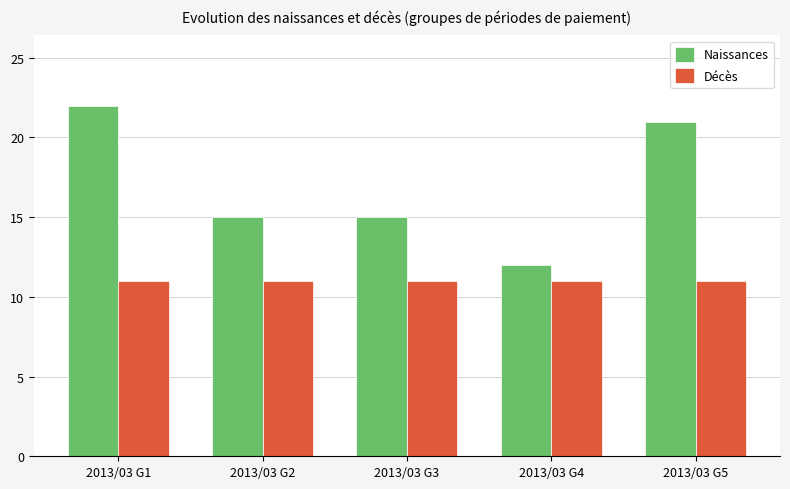

Is the value of Naissances at 2013/03 G1 greater than the value of Décès at 2013/03 G1?

Yes